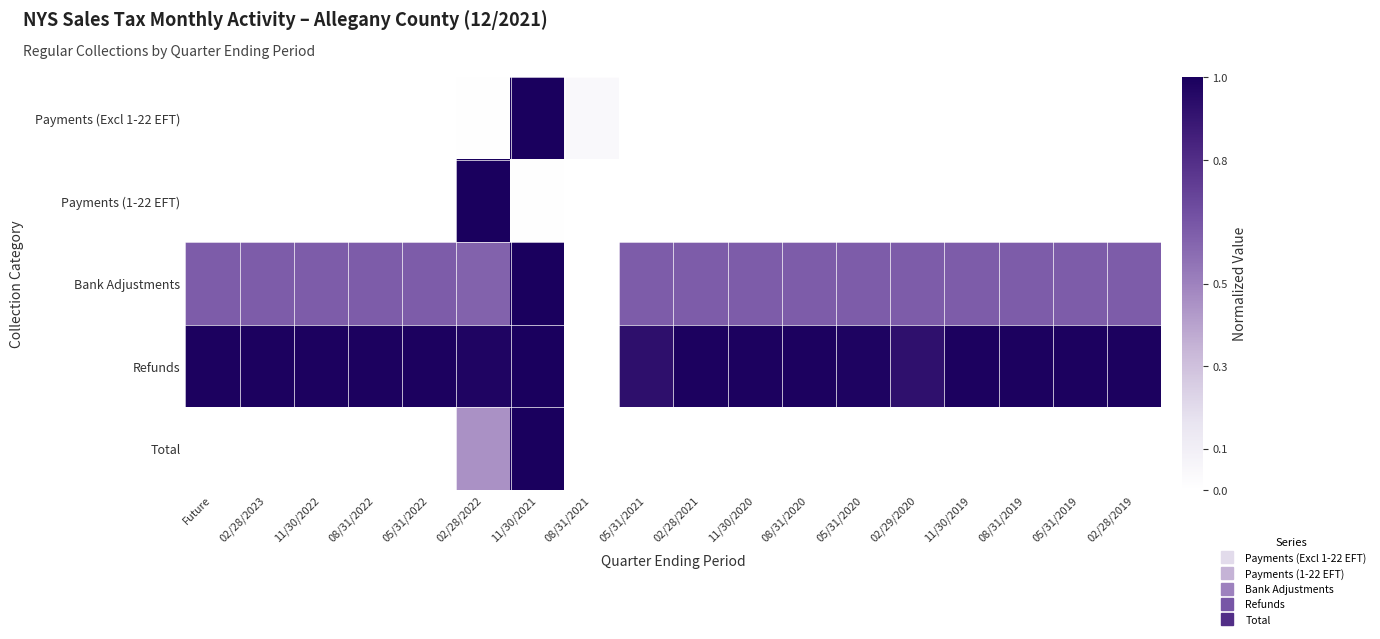

Reading right to left, extract all data points from this chart.

Payments (Excl 1-22 EFT): 02/28/2019=0.0	05/31/2019=0.0	08/31/2019=0.0	11/30/2019=0.0	02/29/2020=0.0	05/31/2020=0.0	08/31/2020=0.0	11/30/2020=0.0	02/28/2021=0.0	05/31/2021=0.0	08/31/2021=0.0	11/30/2021=1.0	02/28/2022=0.0	05/31/2022=0.0	08/31/2022=0.0	11/30/2022=0.0	02/28/2023=0.0	Future=0.0
Payments (1-22 EFT): 02/28/2019=0.0	05/31/2019=0.0	08/31/2019=0.0	11/30/2019=0.0	02/29/2020=0.0	05/31/2020=0.0	08/31/2020=0.0	11/30/2020=0.0	02/28/2021=0.0	05/31/2021=0.0	08/31/2021=0.0	11/30/2021=0.0	02/28/2022=1.0	05/31/2022=0.0	08/31/2022=0.0	11/30/2022=0.0	02/28/2023=0.0	Future=0.0
Bank Adjustments: 02/28/2019=0.6	05/31/2019=0.6	08/31/2019=0.6	11/30/2019=0.6	02/29/2020=0.6	05/31/2020=0.6	08/31/2020=0.6	11/30/2020=0.6	02/28/2021=0.6	05/31/2021=0.6	08/31/2021=0.0	11/30/2021=1.0	02/28/2022=0.6	05/31/2022=0.6	08/31/2022=0.6	11/30/2022=0.6	02/28/2023=0.6	Future=0.6
Refunds: 02/28/2019=1.0	05/31/2019=1.0	08/31/2019=1.0	11/30/2019=1.0	02/29/2020=0.9	05/31/2020=1.0	08/31/2020=1.0	11/30/2020=1.0	02/28/2021=1.0	05/31/2021=0.9	08/31/2021=0.0	11/30/2021=1.0	02/28/2022=1.0	05/31/2022=1.0	08/31/2022=1.0	11/30/2022=1.0	02/28/2023=1.0	Future=1.0
Total: 02/28/2019=0.0	05/31/2019=0.0	08/31/2019=0.0	11/30/2019=0.0	02/29/2020=0.0	05/31/2020=0.0	08/31/2020=0.0	11/30/2020=0.0	02/28/2021=0.0	05/31/2021=0.0	08/31/2021=0.0	11/30/2021=1.0	02/28/2022=0.5	05/31/2022=0.0	08/31/2022=0.0	11/30/2022=0.0	02/28/2023=0.0	Future=0.0